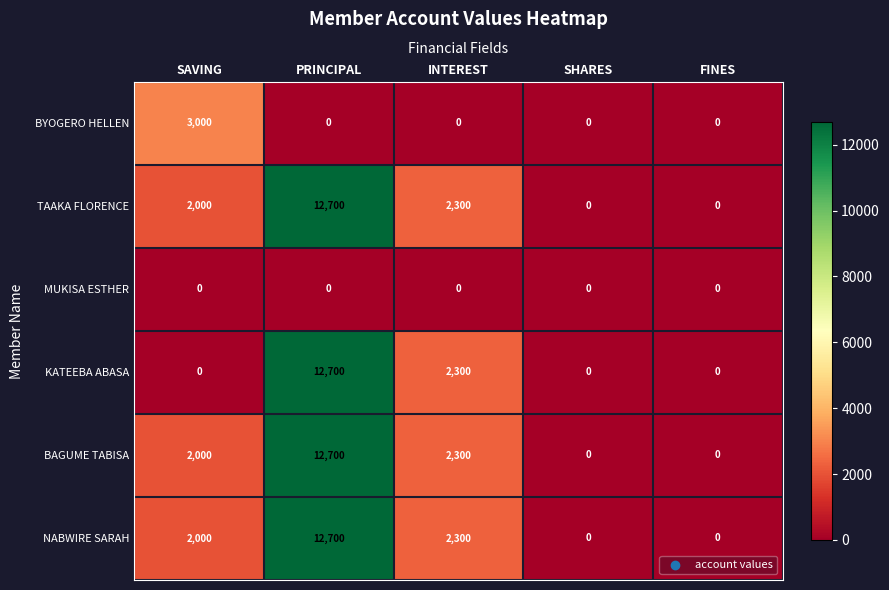

What is the total value across all series at INTEREST?

9200